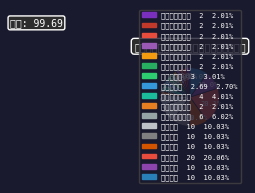

True or false: 时效指标 accounts for 10% of the total.

True